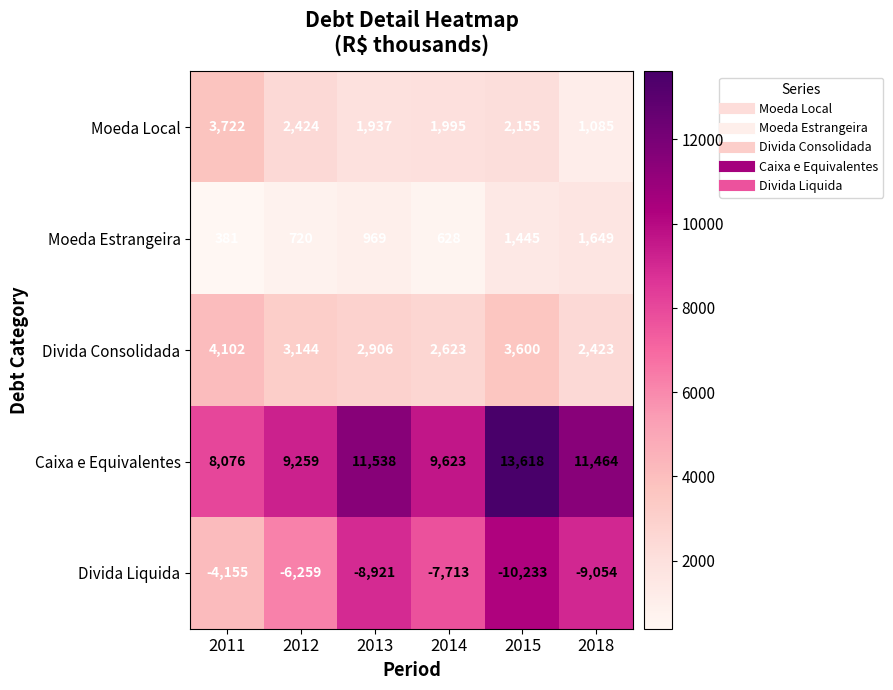

At how many categories does at least one series exceed 11738?

1